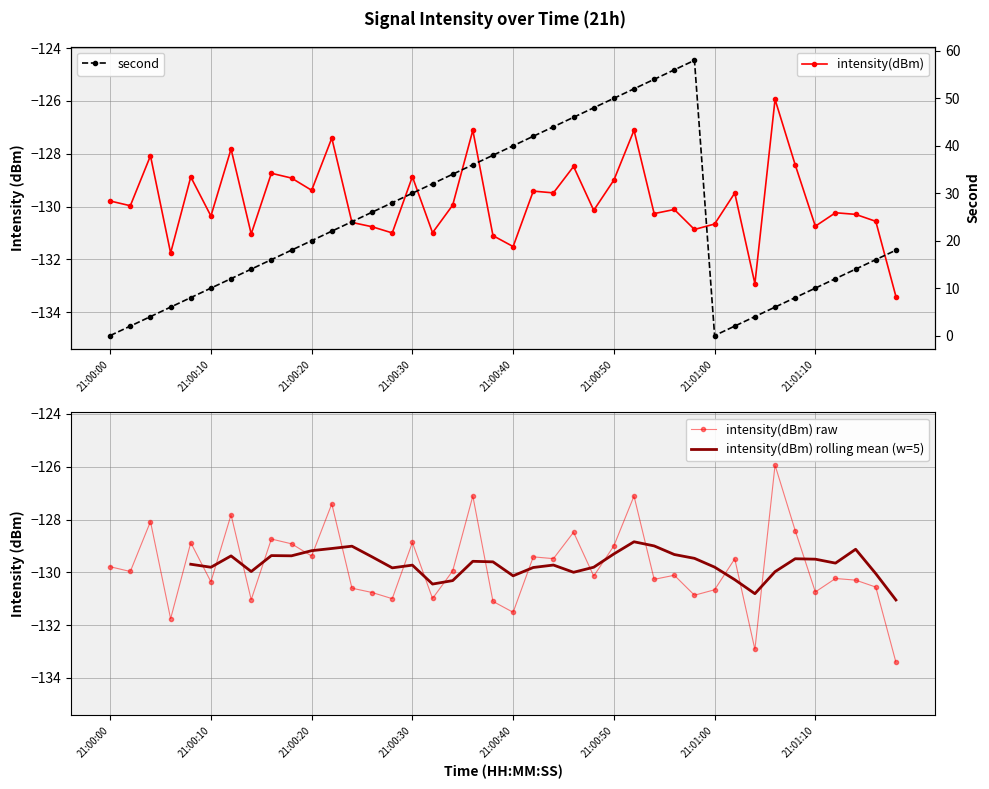

Rank the series by their maximum value, from highest to lowest.

second, intensity(dBm)